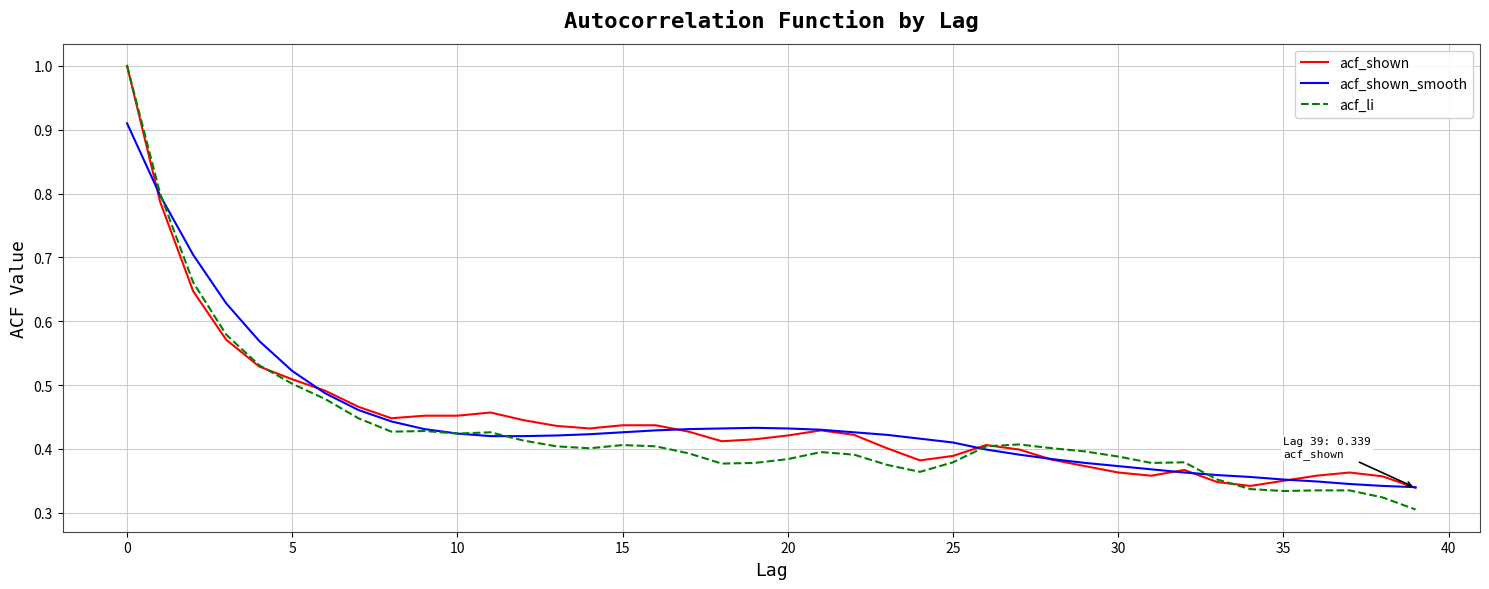

What is the highest value of the acf_shown series?

1.0